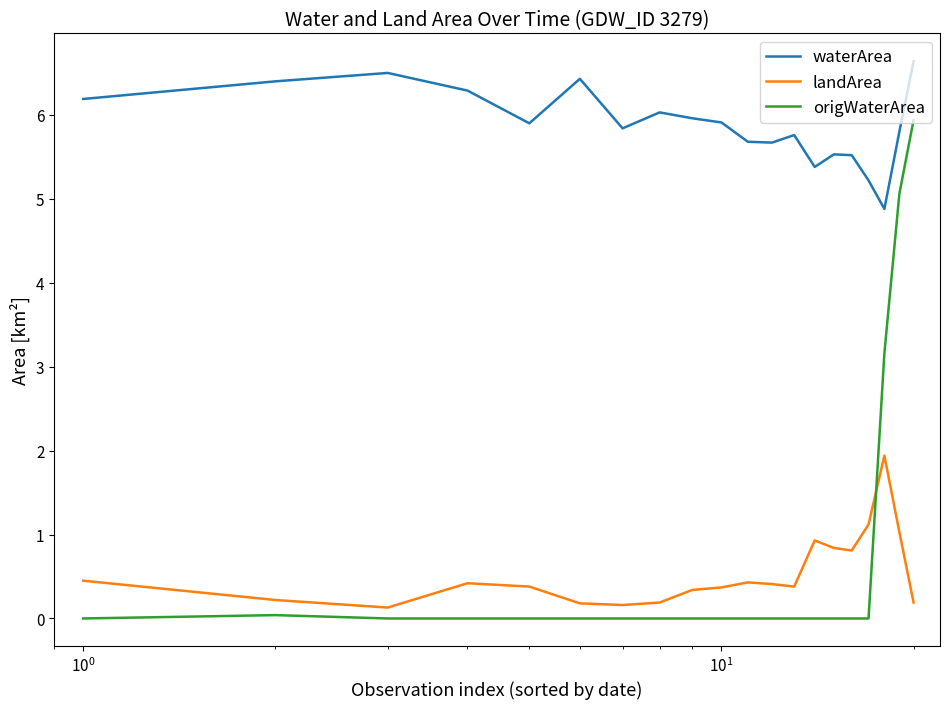

Rank the series by their maximum value, from lowest to highest.

landArea, origWaterArea, waterArea